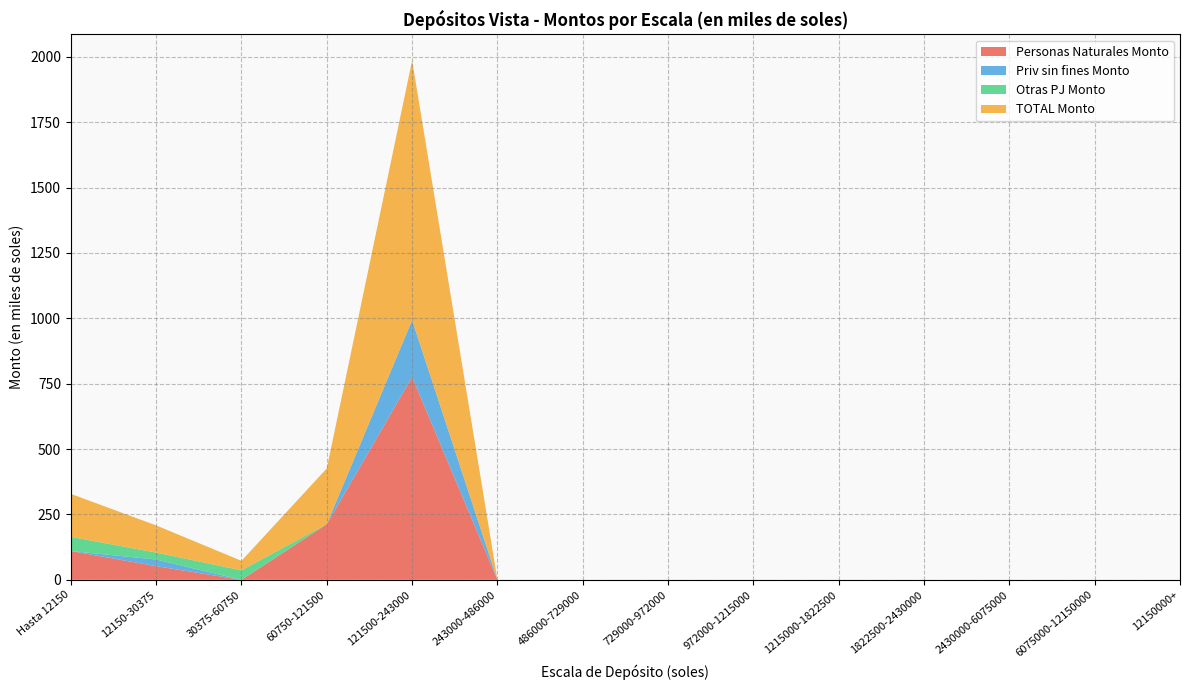

Reading left to right, transcribe all the data shown in this chart.

Personas Naturales Monto: Hasta 12150=110.2	12150-30375=52.3	30375-60750=0.0	60750-121500=213.1	121500-243000=775.3	243000-486000=0.0	486000-729000=0.0	729000-972000=0.0	972000-1215000=0.0	1215000-1822500=0.0	1822500-2430000=0.0	2430000-6075000=0.0	6075000-12150000=0.0	12150000+=0.0
Priv sin fines Monto: Hasta 12150=0.0	12150-30375=25.3	30375-60750=0.0	60750-121500=0.0	121500-243000=217.8	243000-486000=0.0	486000-729000=0.0	729000-972000=0.0	972000-1215000=0.0	1215000-1822500=0.0	1822500-2430000=0.0	2430000-6075000=0.0	6075000-12150000=0.0	12150000+=0.0
Otras PJ Monto: Hasta 12150=54.1	12150-30375=26.5	30375-60750=36.3	60750-121500=0.0	121500-243000=0.0	243000-486000=0.0	486000-729000=0.0	729000-972000=0.0	972000-1215000=0.0	1215000-1822500=0.0	1822500-2430000=0.0	2430000-6075000=0.0	6075000-12150000=0.0	12150000+=0.0
TOTAL Monto: Hasta 12150=164.3	12150-30375=104.1	30375-60750=36.3	60750-121500=213.1	121500-243000=993.2	243000-486000=0.0	486000-729000=0.0	729000-972000=0.0	972000-1215000=0.0	1215000-1822500=0.0	1822500-2430000=0.0	2430000-6075000=0.0	6075000-12150000=0.0	12150000+=0.0